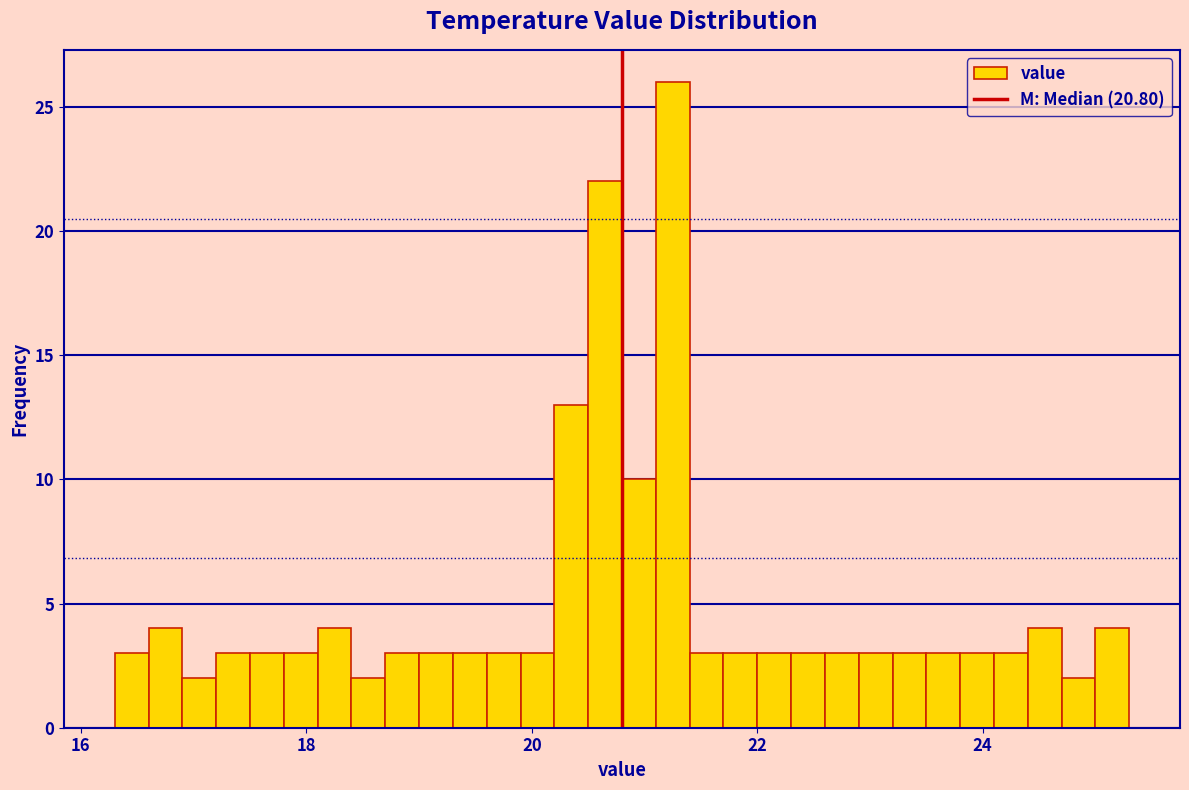

Read against the x-axis, roughly where is the centre of the tallest bar?

21.2